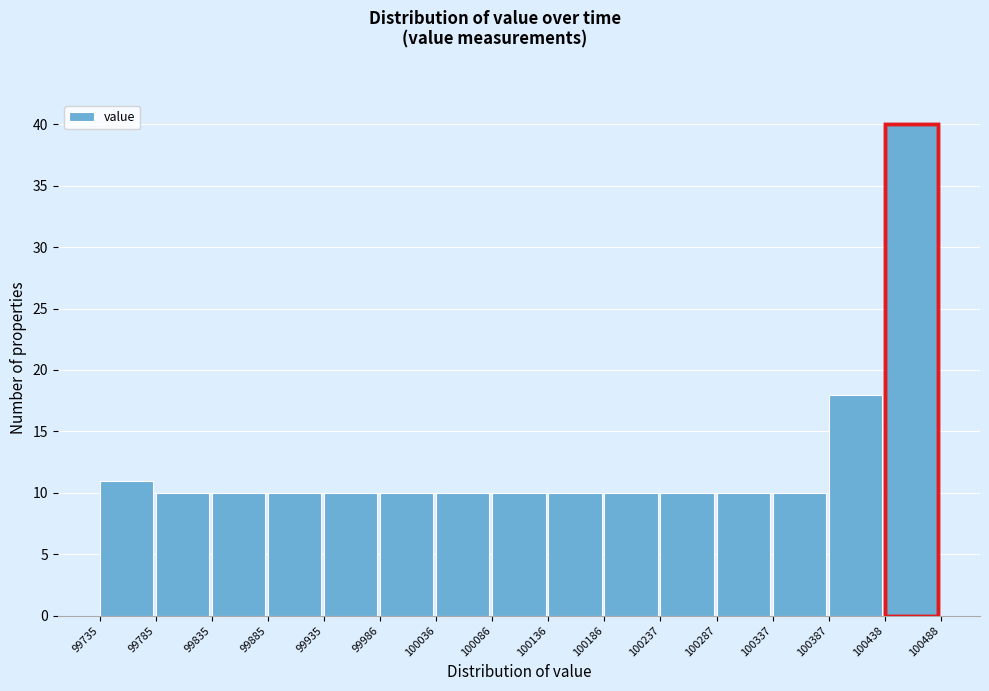

Over which range of the x-axis is the bar tallest?

100438 to 100488